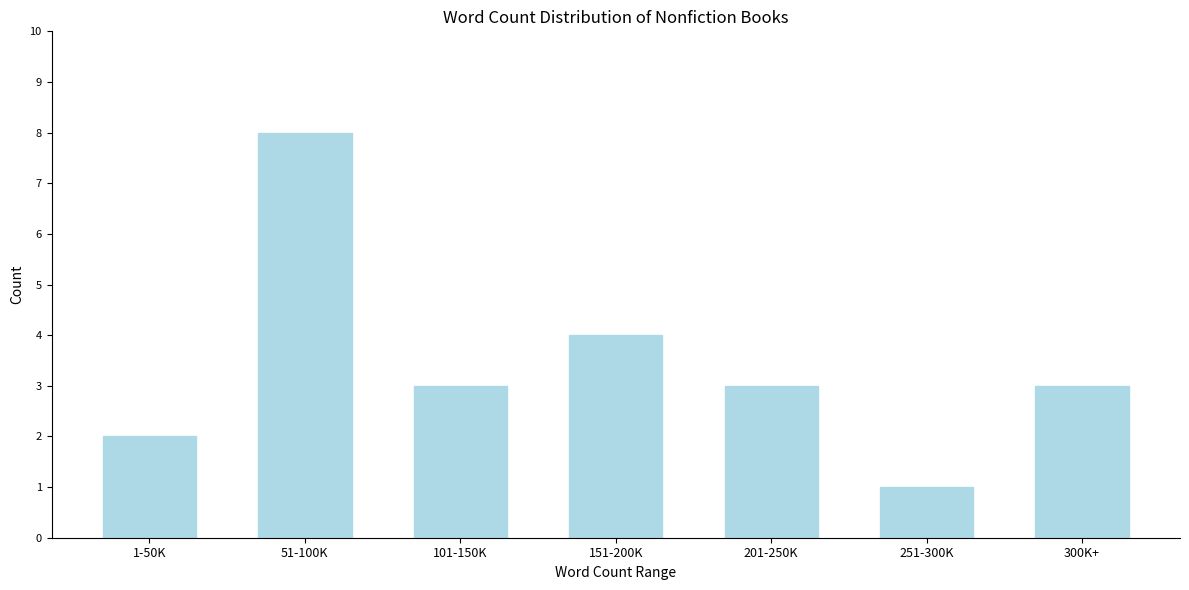

Reading right to left, list all the values displayed in this chart.

300K+=3	251-300K=1	201-250K=3	151-200K=4	101-150K=3	51-100K=8	1-50K=2